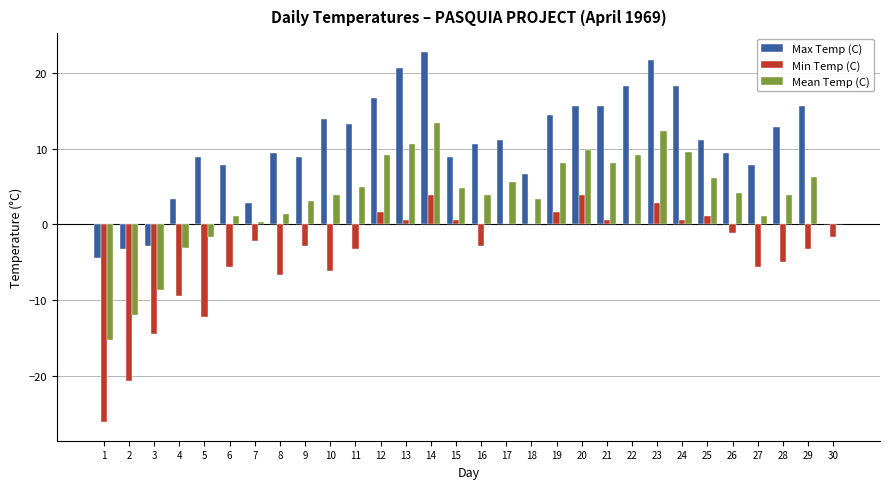

Between 3 and 6, which series saw the biggest shift?

Max Temp (C)